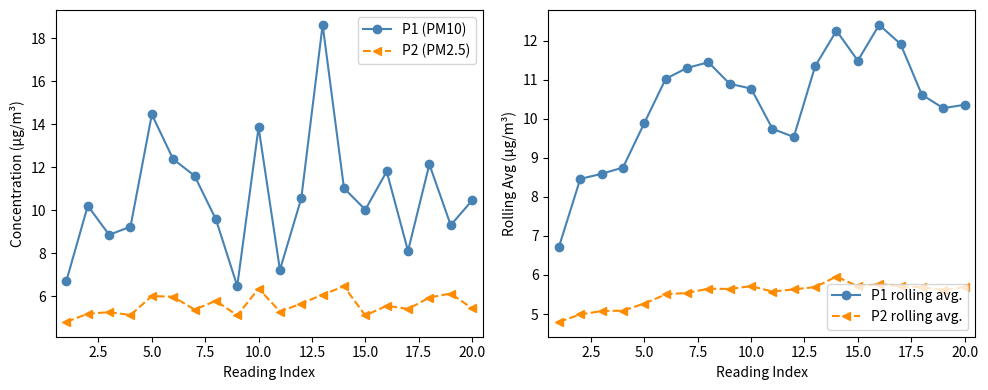

What is the minimum value for P2 (PM2.5)?

4.8